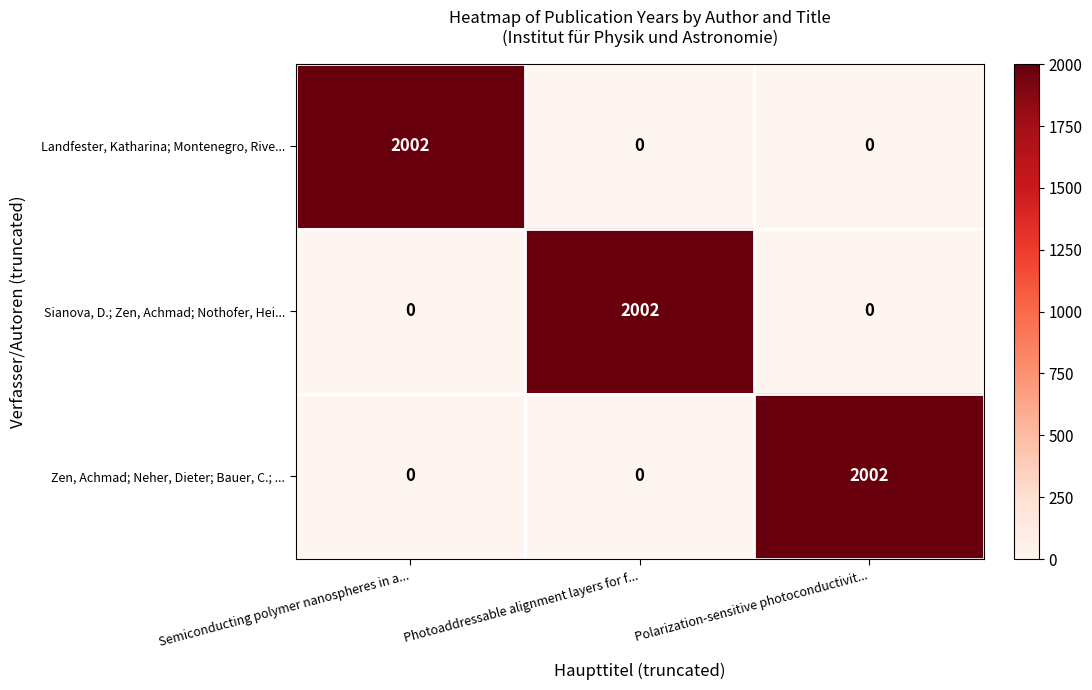

What is the average value of the Zen, Achmad; Neher, Dieter; Bauer, C.; ... series?

667